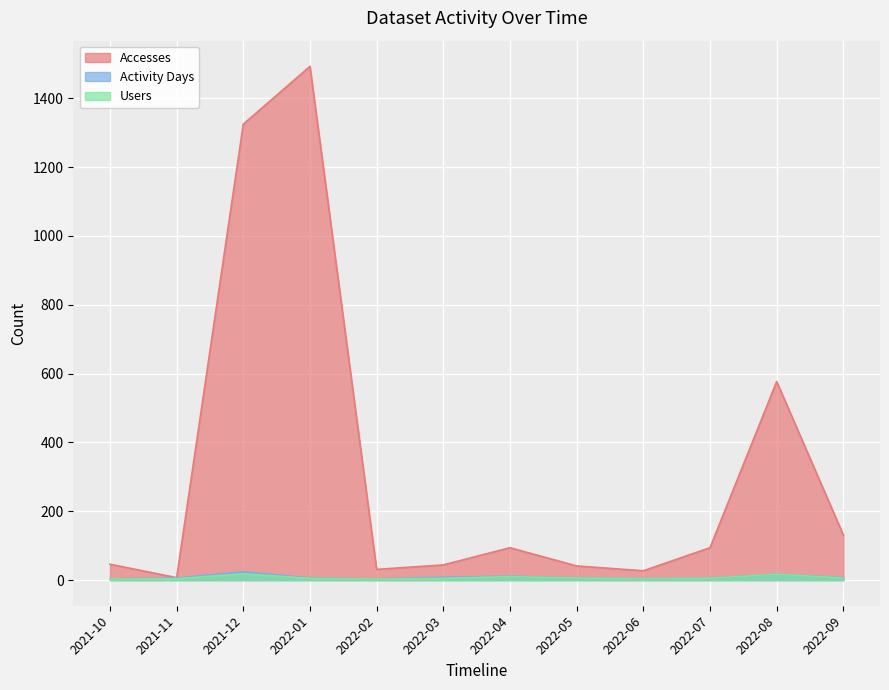

How many values in the Accesses series are below 94?

6